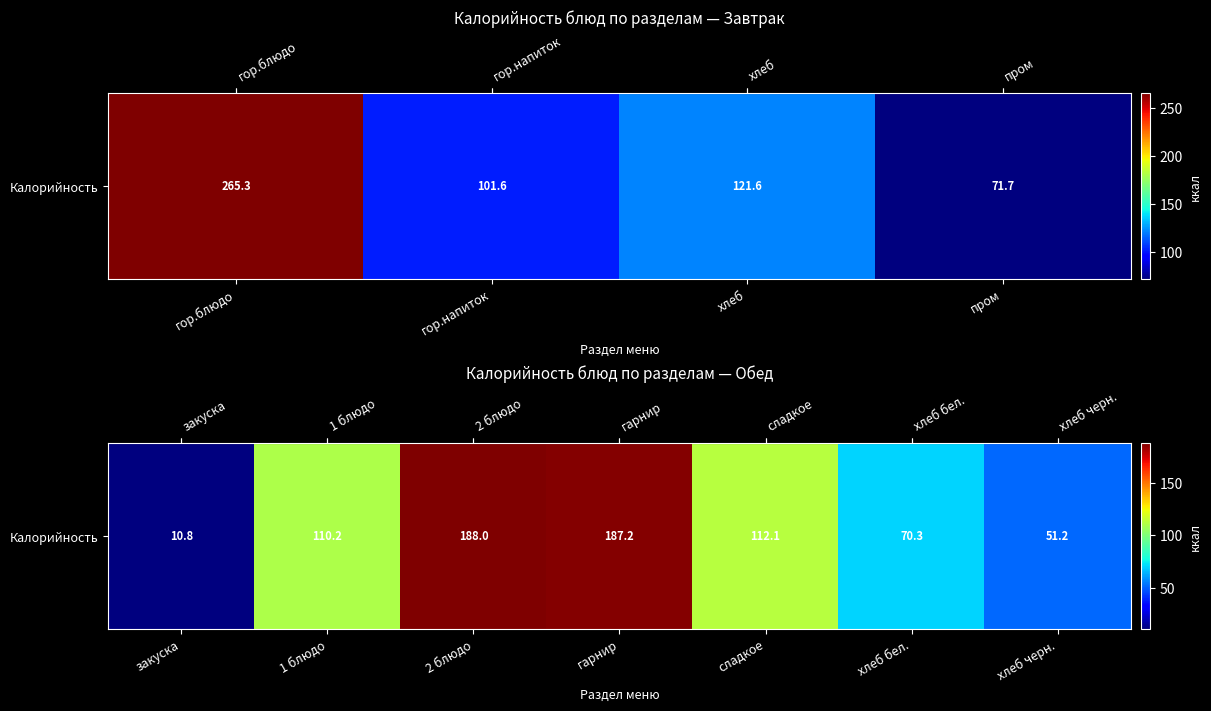

Where is the data nearest to the value 99?

гор.напиток